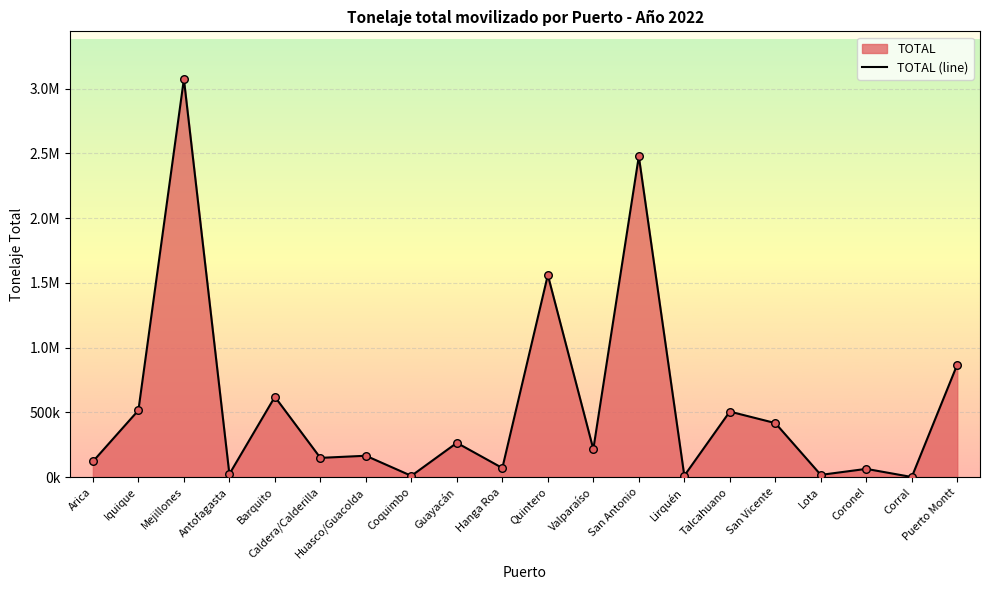

What is the change in value from Mejillones to Puerto Montt?

-2204516.1